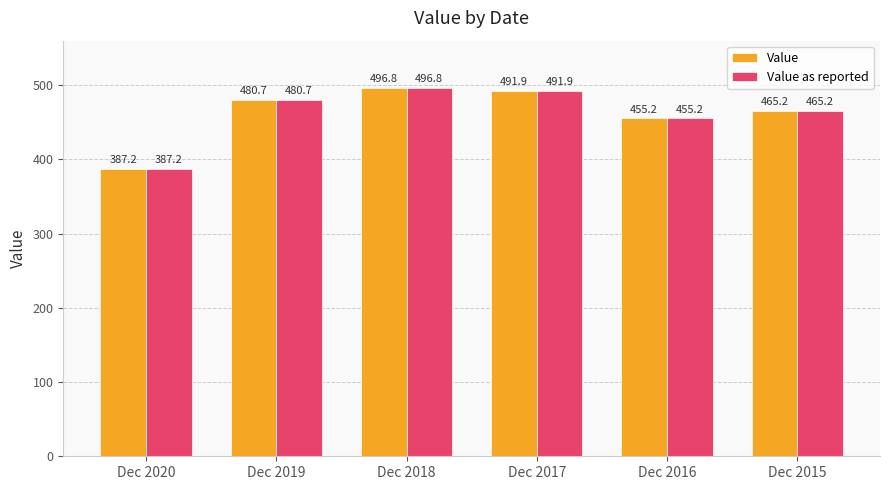

At which label is Value closest to 442?

Dec 2016